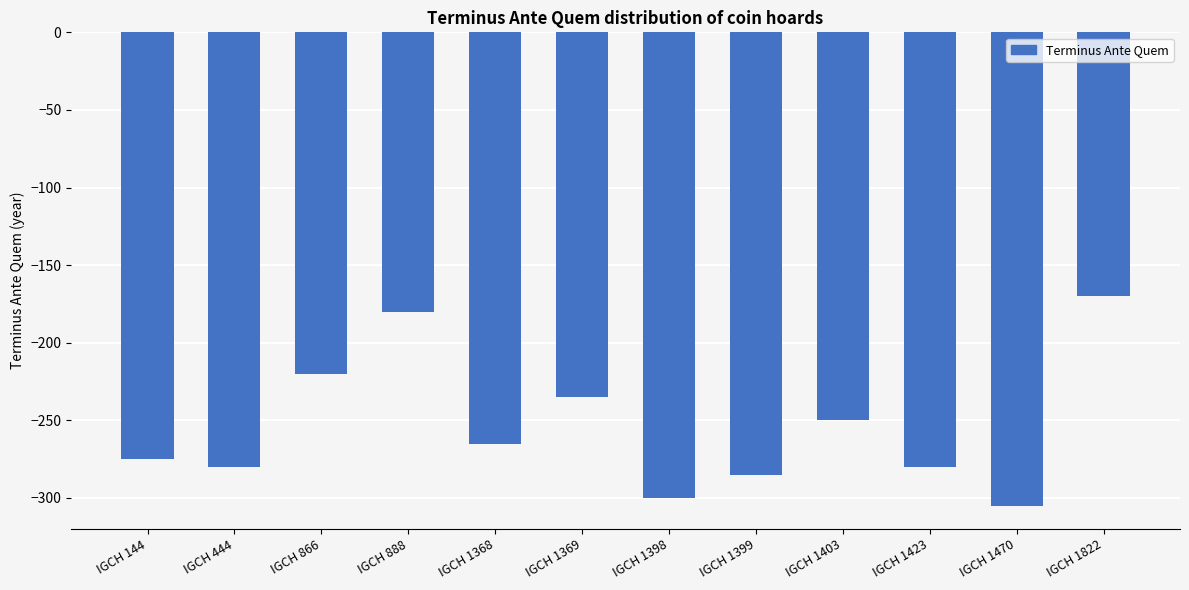

Which category has the highest value across all series?

IGCH 1822